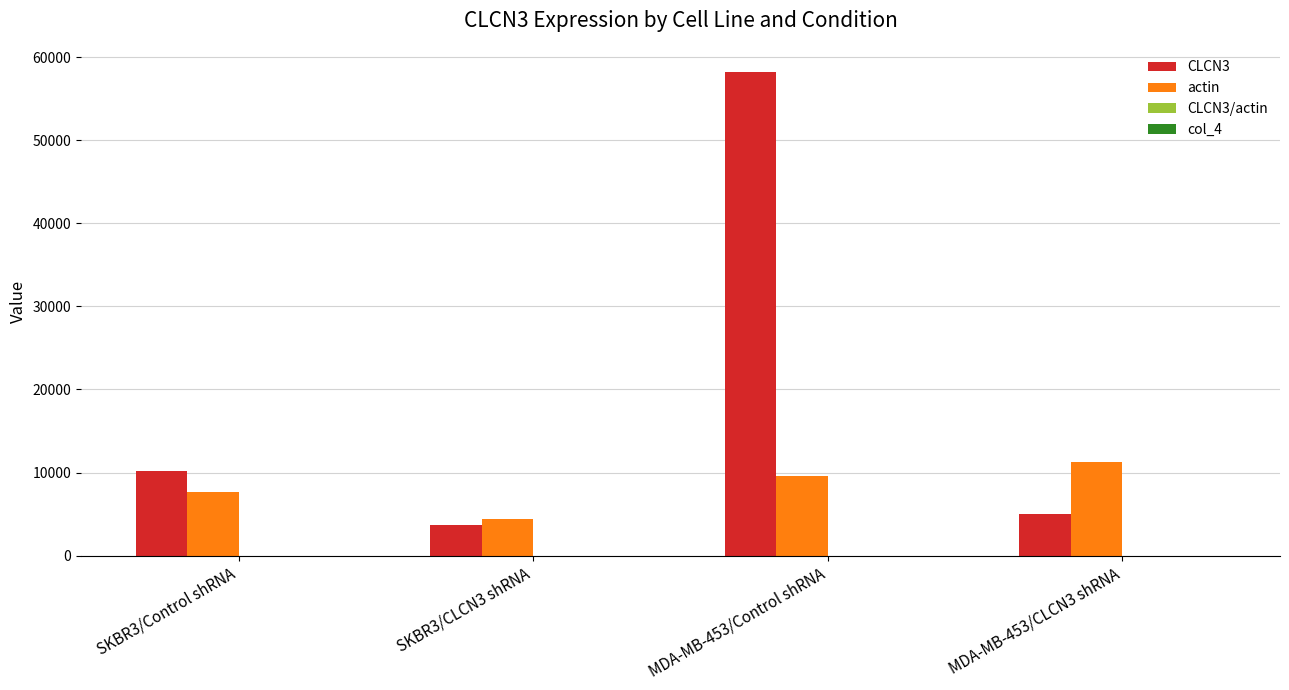

What is the maximum value shown in the chart?

58237.4